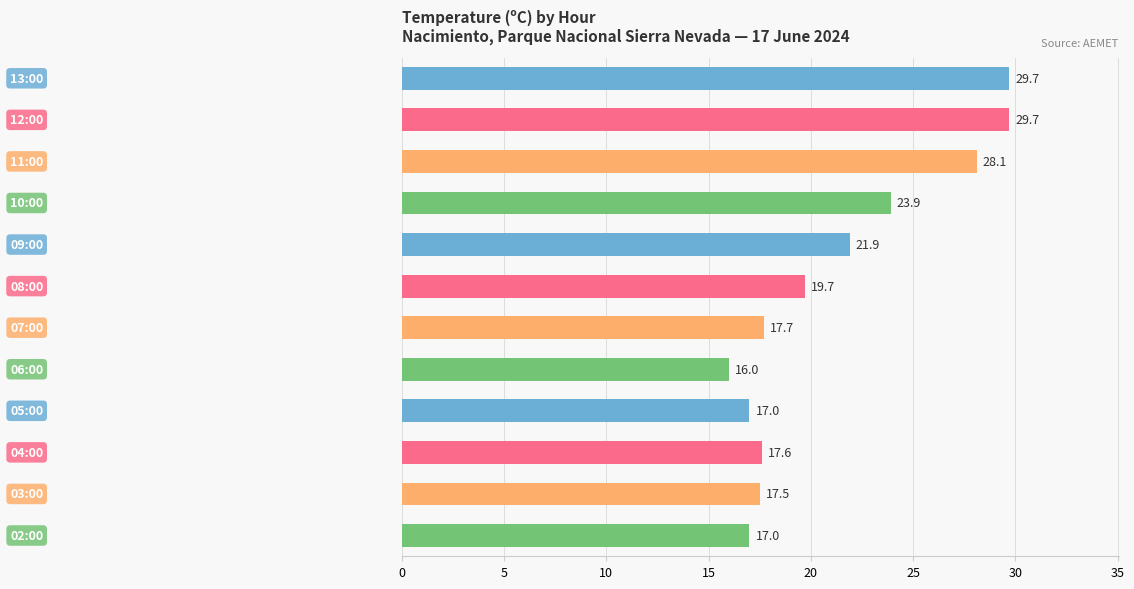

What is the minimum value shown in the chart?

16.0